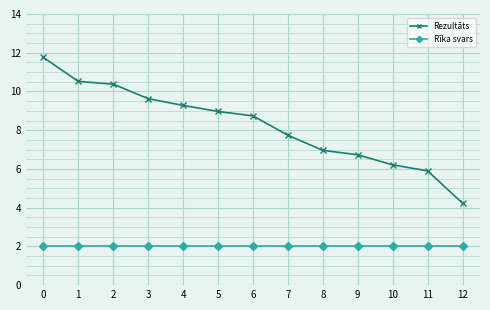

True or false: Rezultāts and Rīka svars intersect in this chart.

False